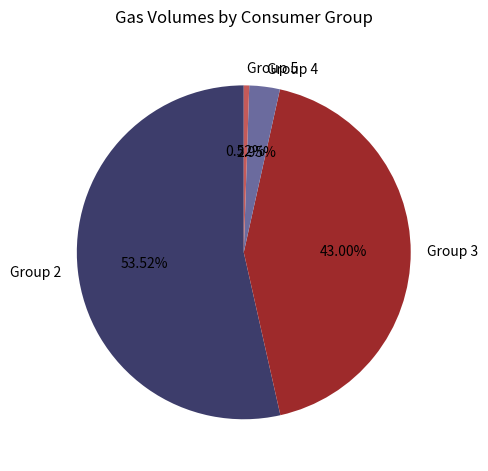

Is there any slice that represents more than half of the pie?

Yes